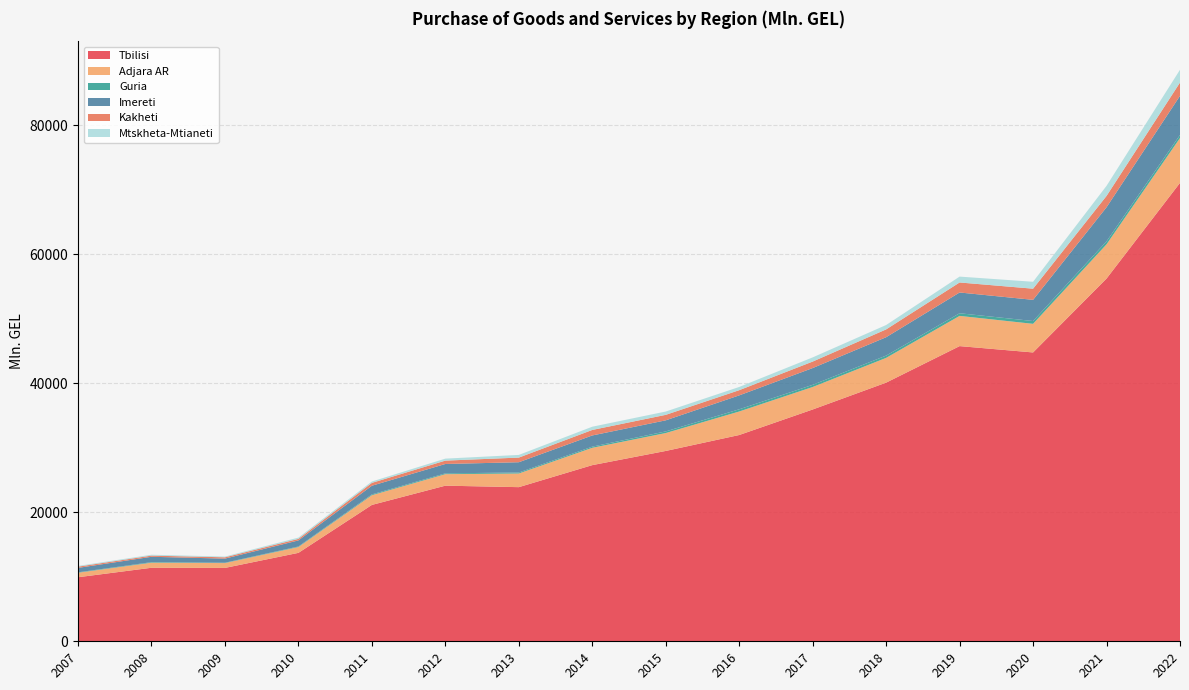

Reading right to left, what are all the values shown in this chart?

Tbilisi: 71082.5	56242.7	44786.5	45768.9	40106.1	35942.3	31984.5	29513.2	27314.8	23899.6	24128.5	21146.5	13711.4	11378.3	11400.4	9931.0
Adjara AR: 6956.3	5309.4	4437.4	4687.0	3839.3	3486.7	3645.1	2776.7	2687.4	2117.6	1784.3	1501.6	904.4	749.3	784.0	698.7
Guria: 474.2	464.9	434.4	409.6	354.6	336.7	341.8	253.3	178.5	155.2	128.2	128.9	85.3	56.3	87.2	67.2
Imereti: 6063.9	5281.7	3285.7	3219.0	2849.8	2601.0	2159.4	1719.3	1735.3	1591.5	1452.5	1343.8	941.8	634.9	830.7	685.2
Kakheti: 2060.2	1758.7	1730.0	1551.7	1211.4	1006.0	804.8	848.6	854.1	718.9	521.6	441.7	236.0	201.5	179.8	190.7
Mtskheta-Mtianeti: 1982.9	1560.8	1070.9	911.8	679.9	647.6	500.5	514.3	501.4	416.0	308.9	213.1	198.5	114.2	136.1	113.6